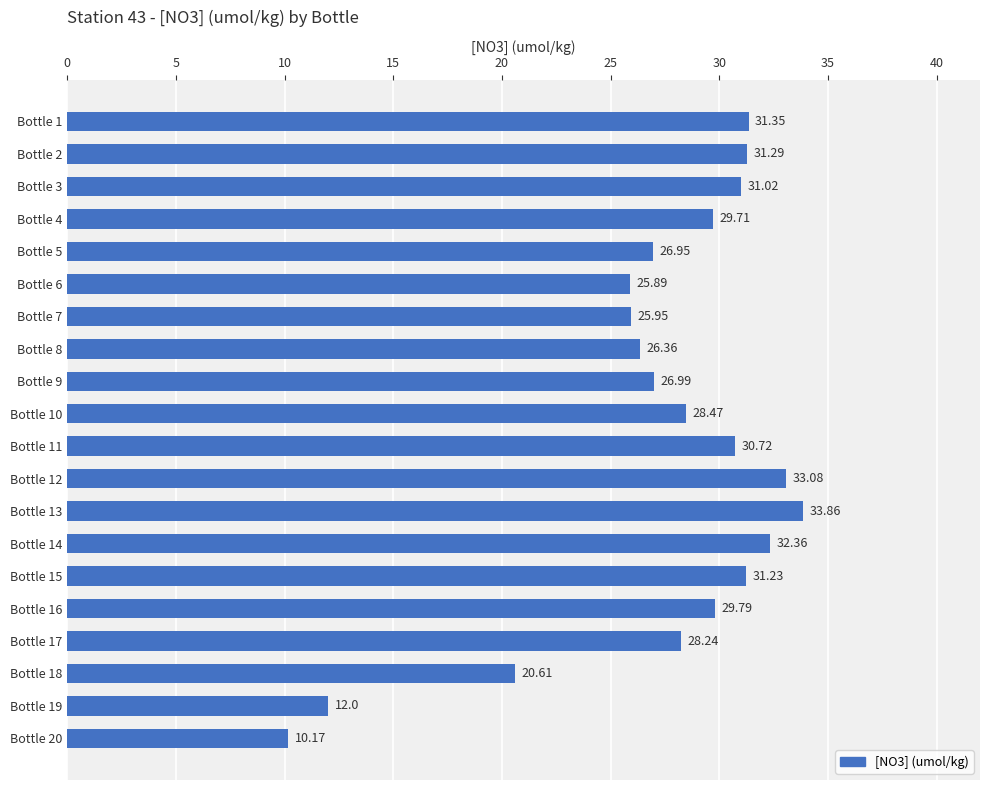

What is the difference between the maximum and second lowest values?

21.9